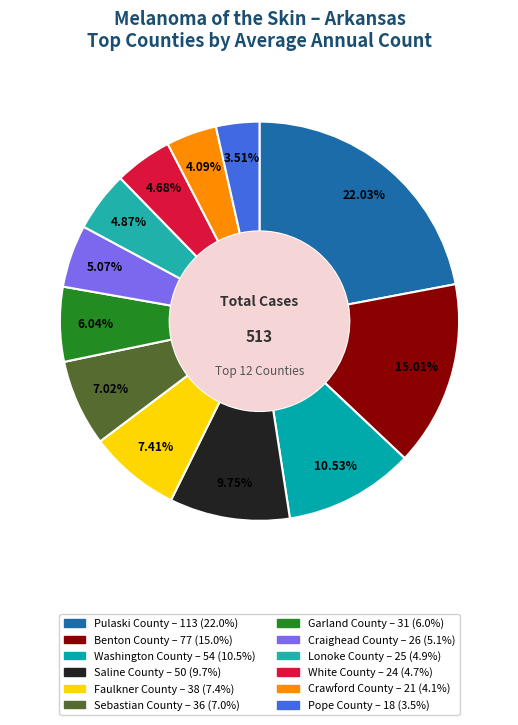

Does Garland County account for over 50% of the chart?

No